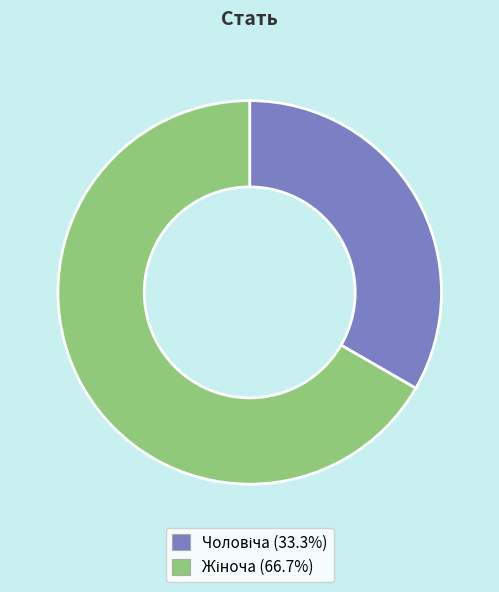

Is there a majority slice in this chart?

Yes